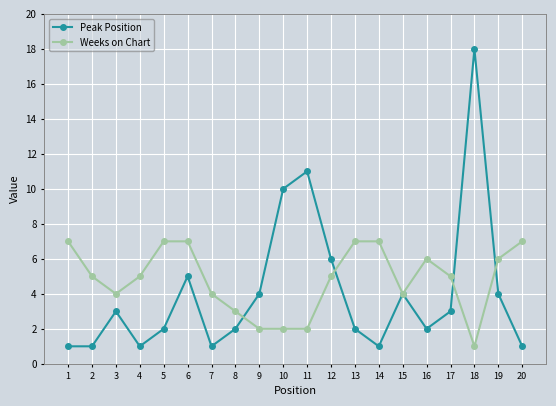

What is the spread (max minus min) of values at 6?

2